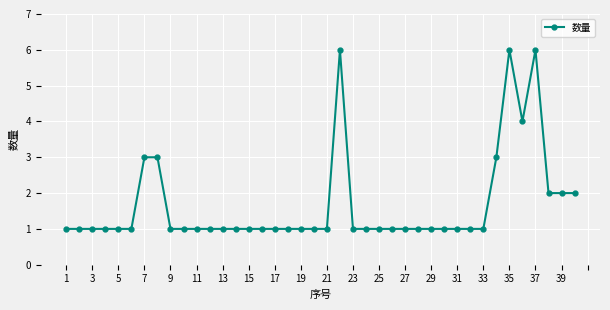

True or false: there are more than 0 points higher than both neighbors.

True